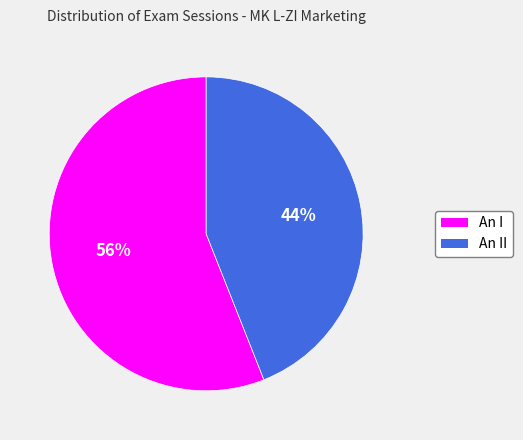

Does any single category account for the majority?

Yes